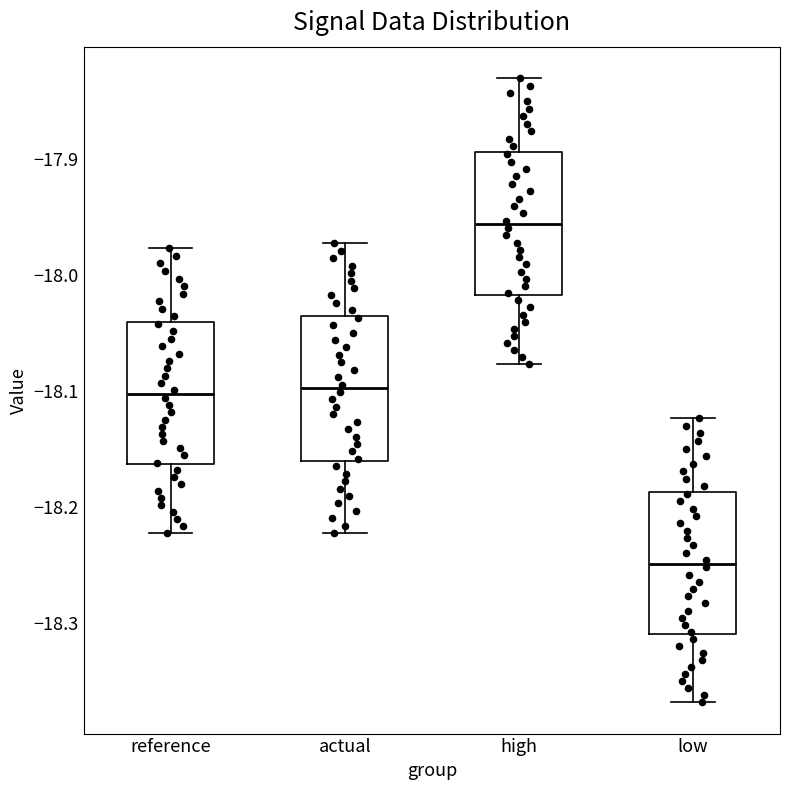

Reading left to right, transcribe this box plot: for each box, give where its median line is, the range the box spans, and where its two whiskers end, as read against the y-axis. The values are not printed on the chart, so give them approximately, as read against the axis.

reference: median -18.10, box -18.16 to -18.04, whiskers -18.22 to -17.98
actual: median -18.10, box -18.16 to -18.04, whiskers -18.22 to -17.97
high: median -17.96, box -18.02 to -17.89, whiskers -18.08 to -17.83
low: median -18.25, box -18.31 to -18.19, whiskers -18.37 to -18.12